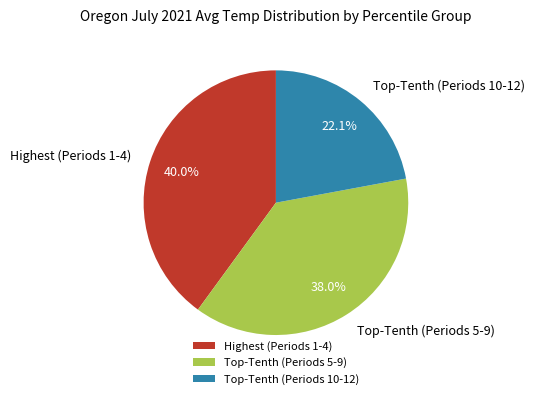

Rank the categories by value from highest to lowest.

Highest (Periods 1-4), Top-Tenth (Periods 5-9), Top-Tenth (Periods 10-12)